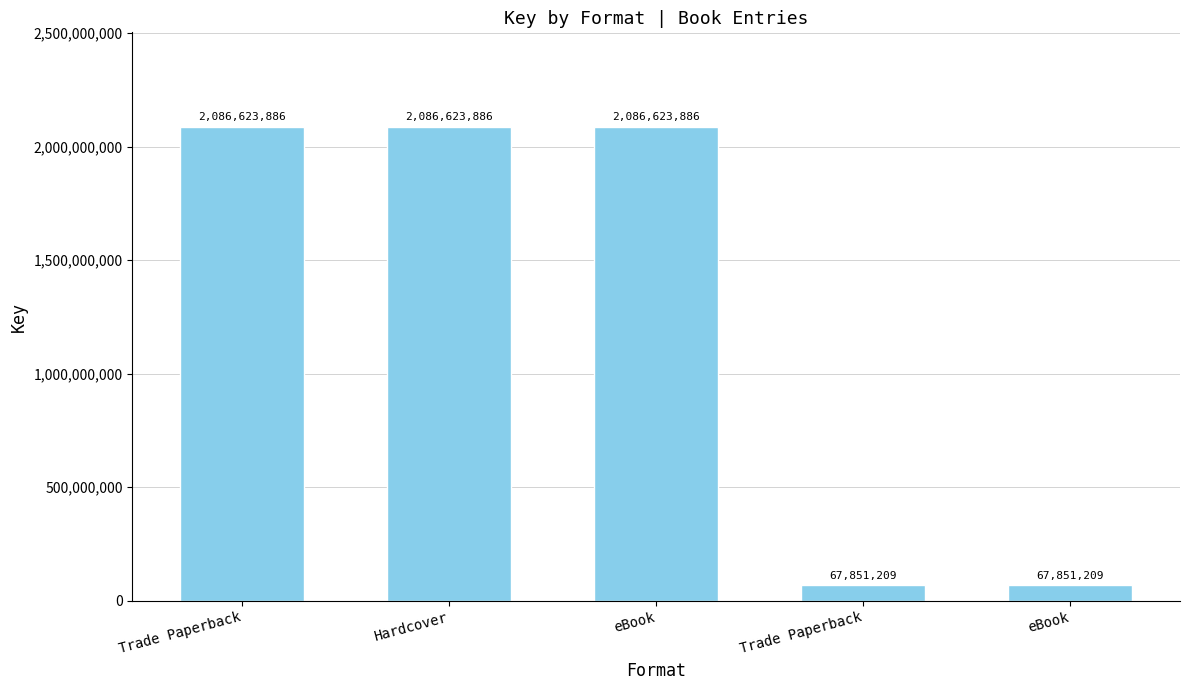

Rank the categories by value from lowest to highest.

Trade Paperback, eBook, Trade Paperback, Hardcover, eBook